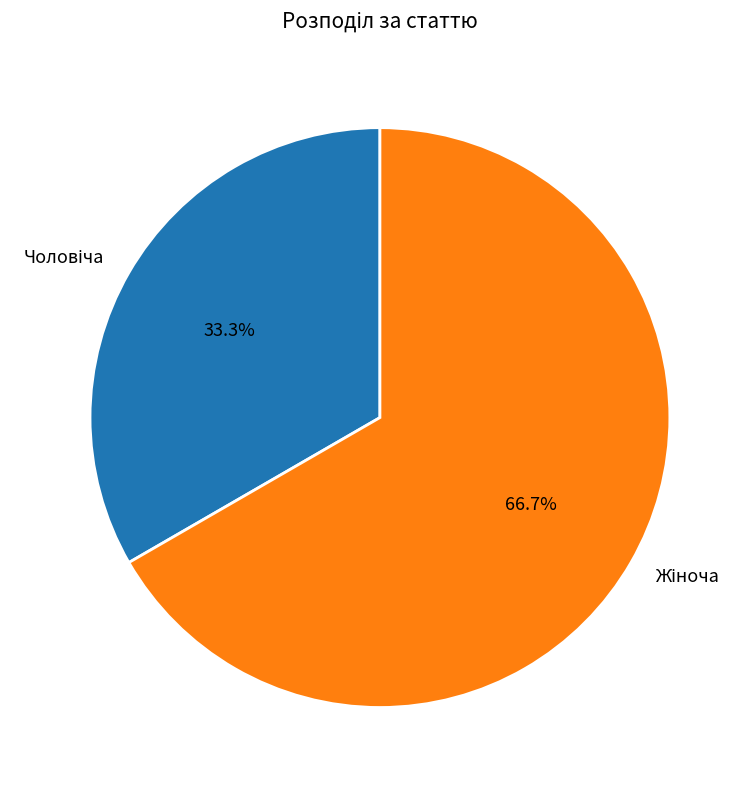

Is there any slice that represents more than half of the pie?

Yes